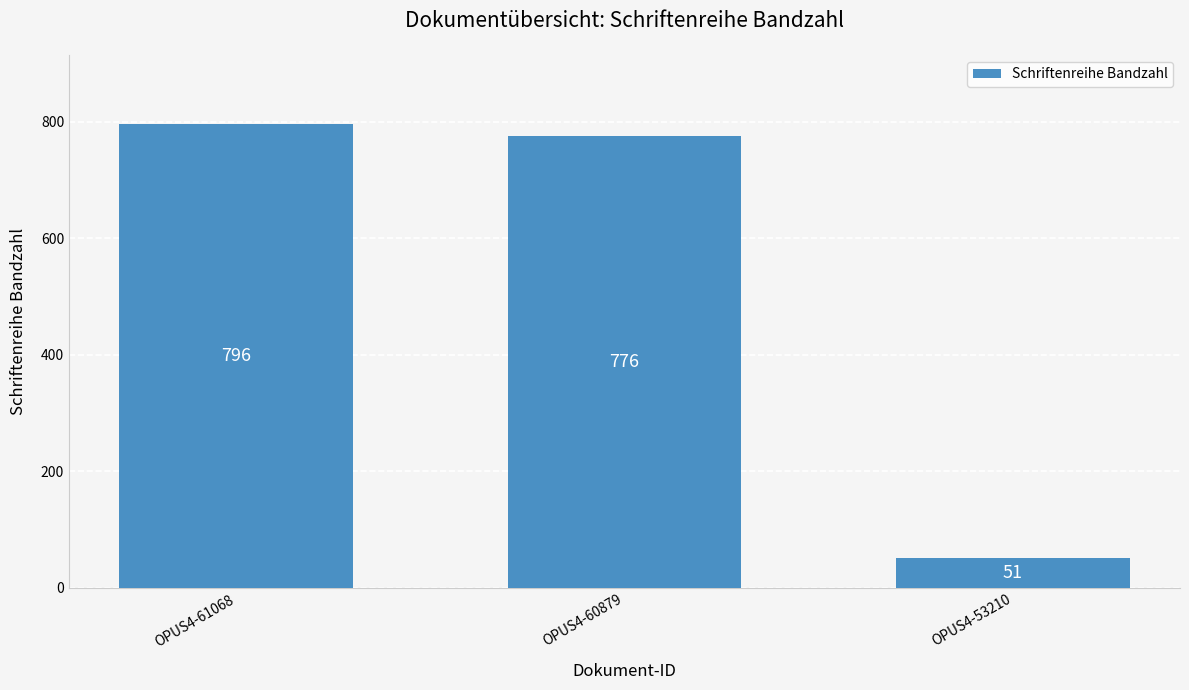

Reading left to right, list all the values displayed in this chart.

796	776	51